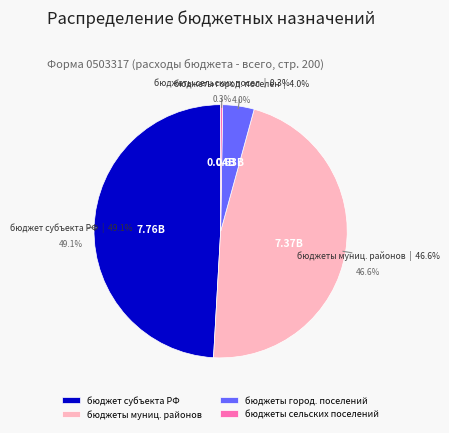

Does бюджеты муниципальных районов represent more than half of the total?

No